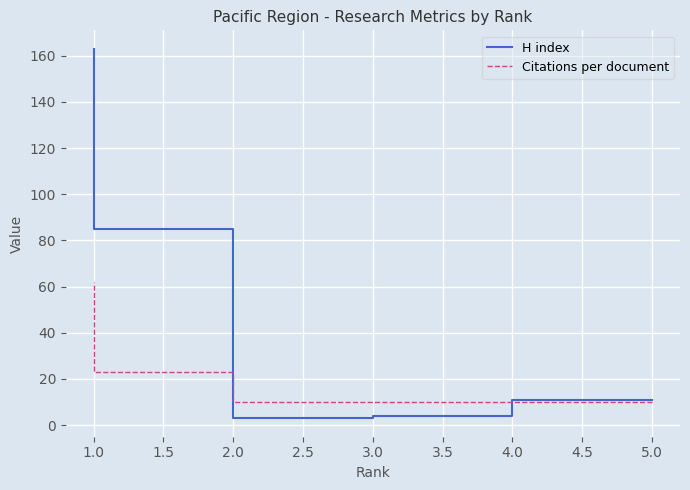

Rank the series by their maximum value, from highest to lowest.

H index, Citations per document